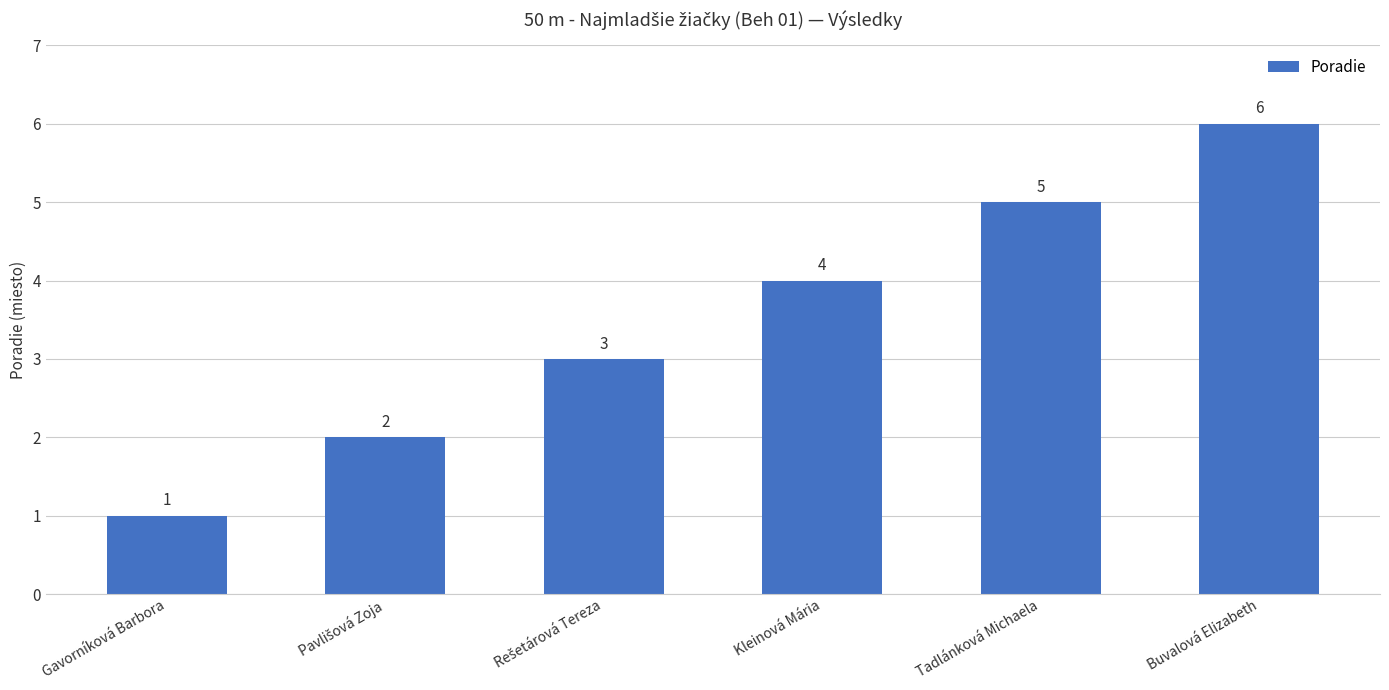

Count the values in the range 2 to 5.

4